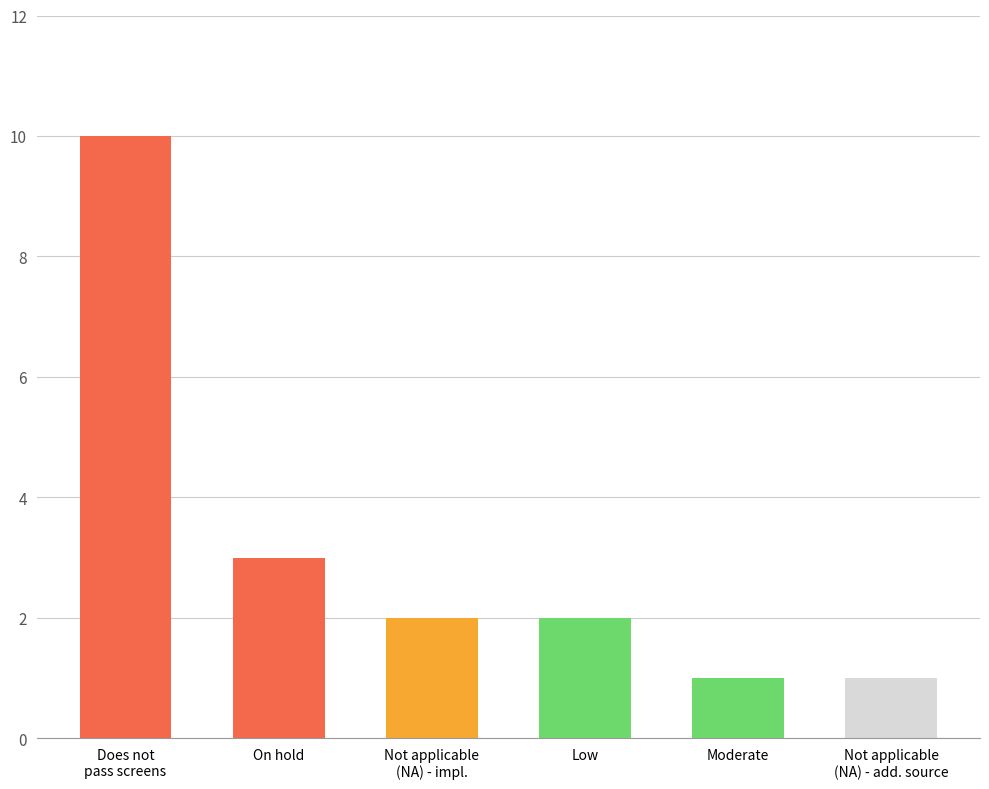

Count the values in the range 1 to 3.

5